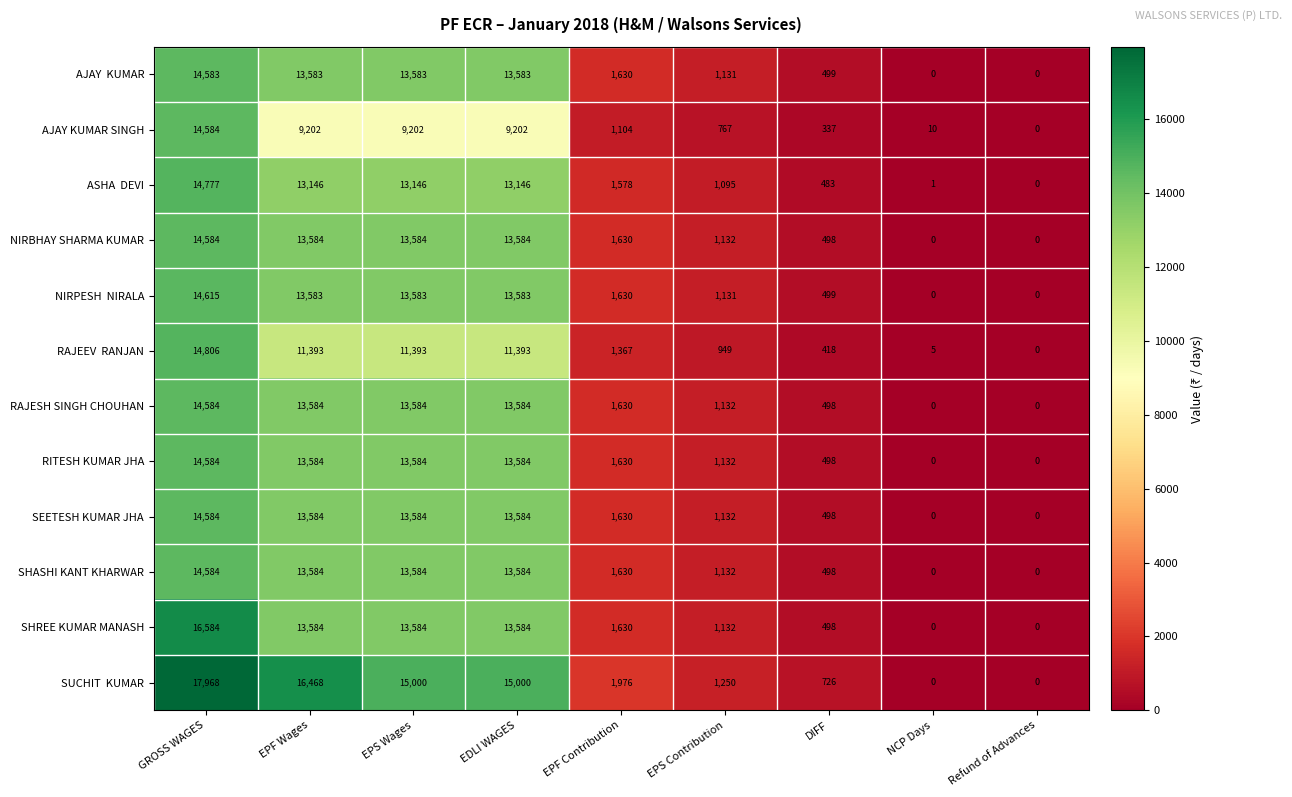

Count the number of data series in this chart.

12